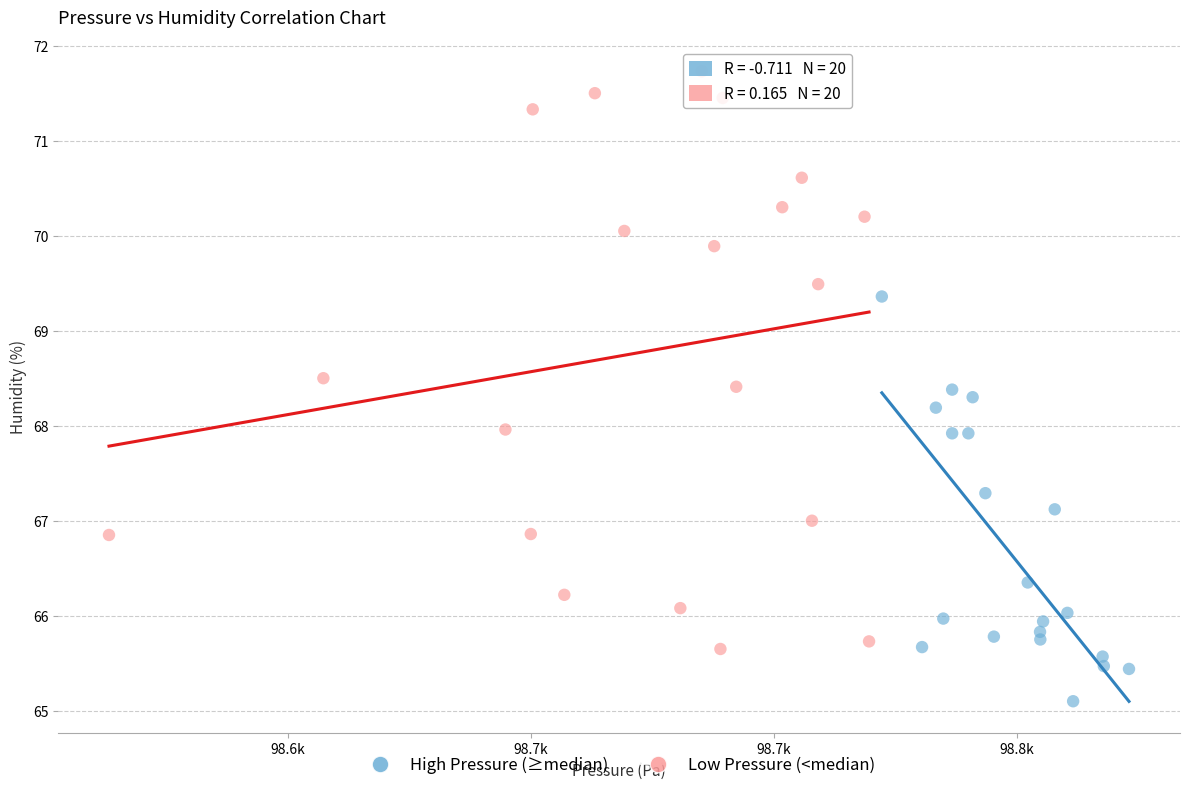

What are all the series names shown in the legend?

High Pressure (≥median), Low Pressure (<median)